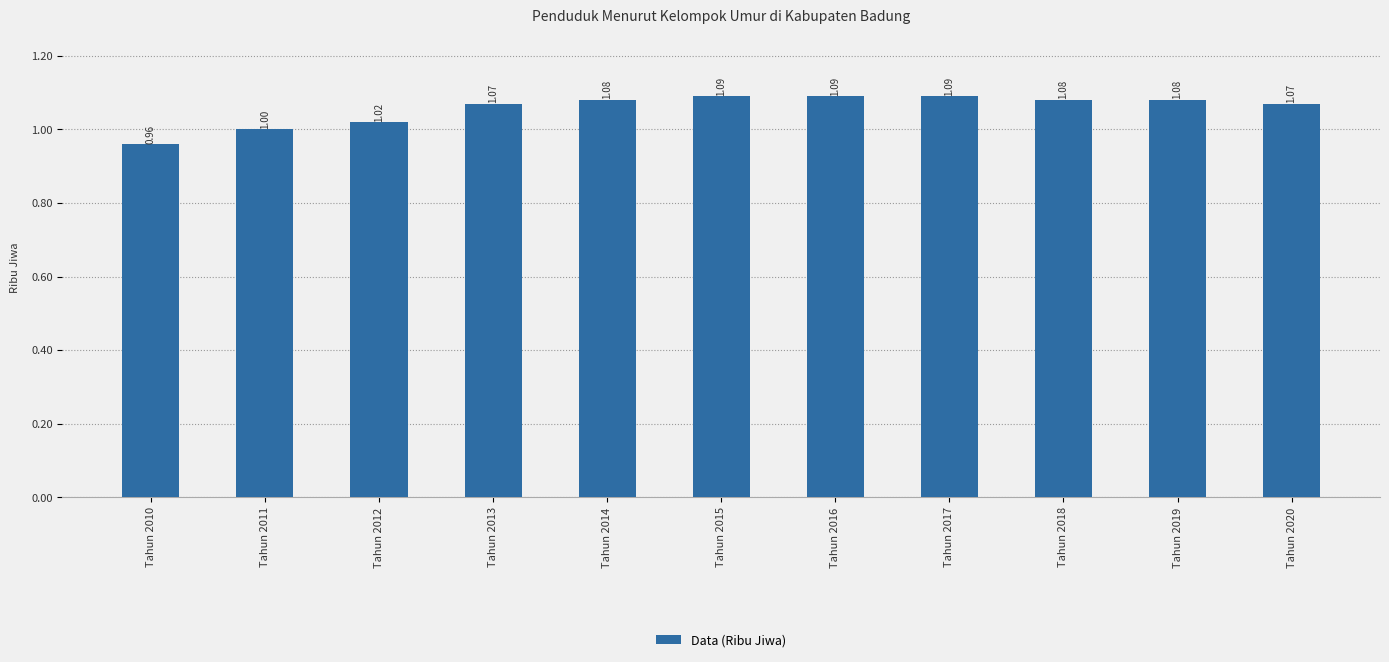

What is the sum of the values at Tahun 2012 and Tahun 2019?

2.1